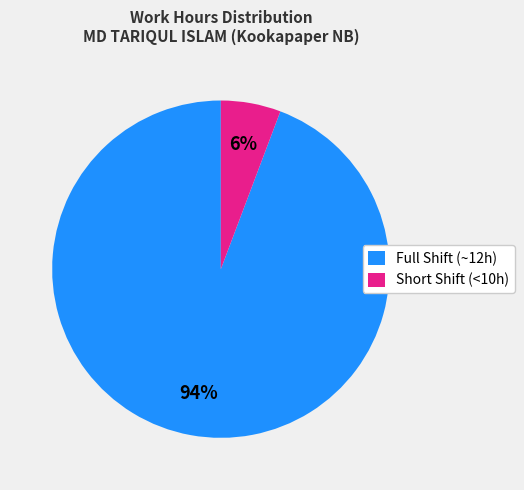

Which slice is the largest?

Full Shift (~12h)